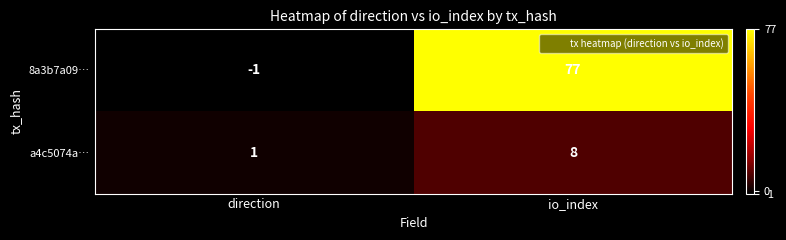

Which series has the largest total across all categories?

8a3b7a09…